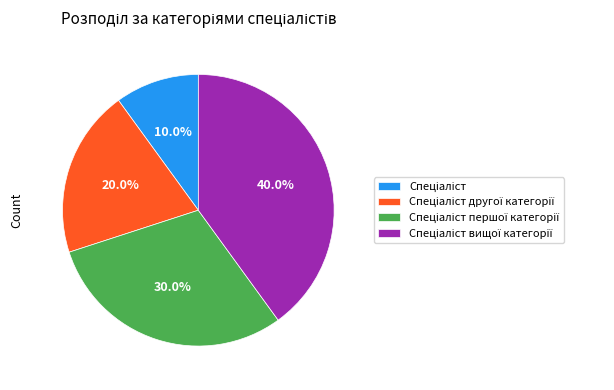

Is there a majority slice in this chart?

No